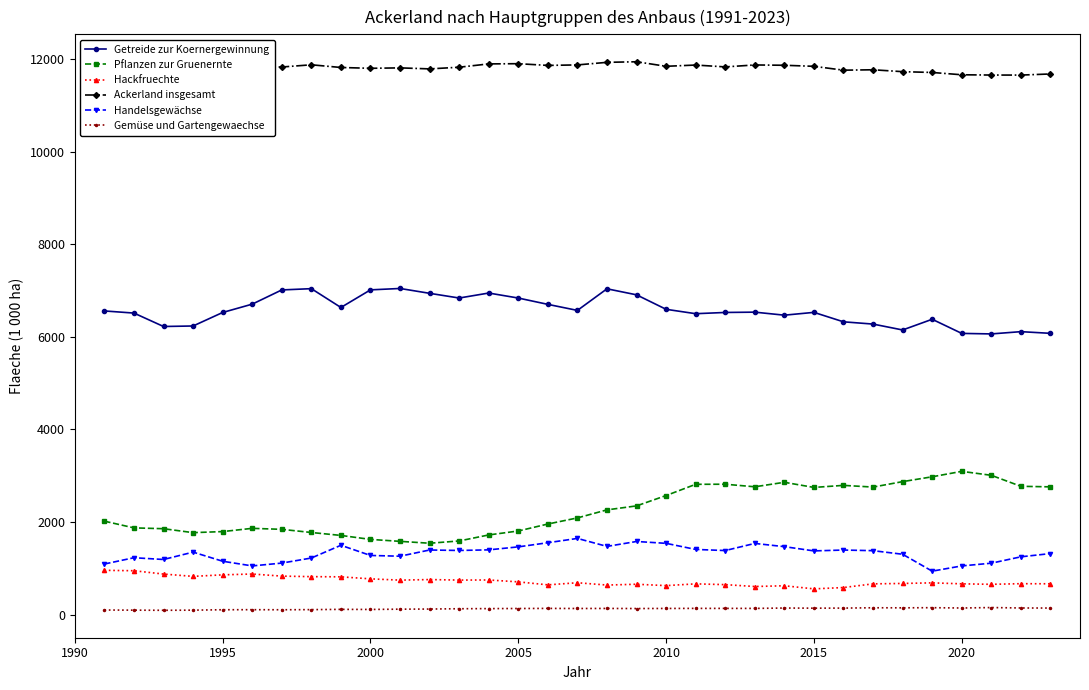

True or false: Pflanzen zur Gruenernte and Getreide zur Koernergewinnung intersect in this chart.

False